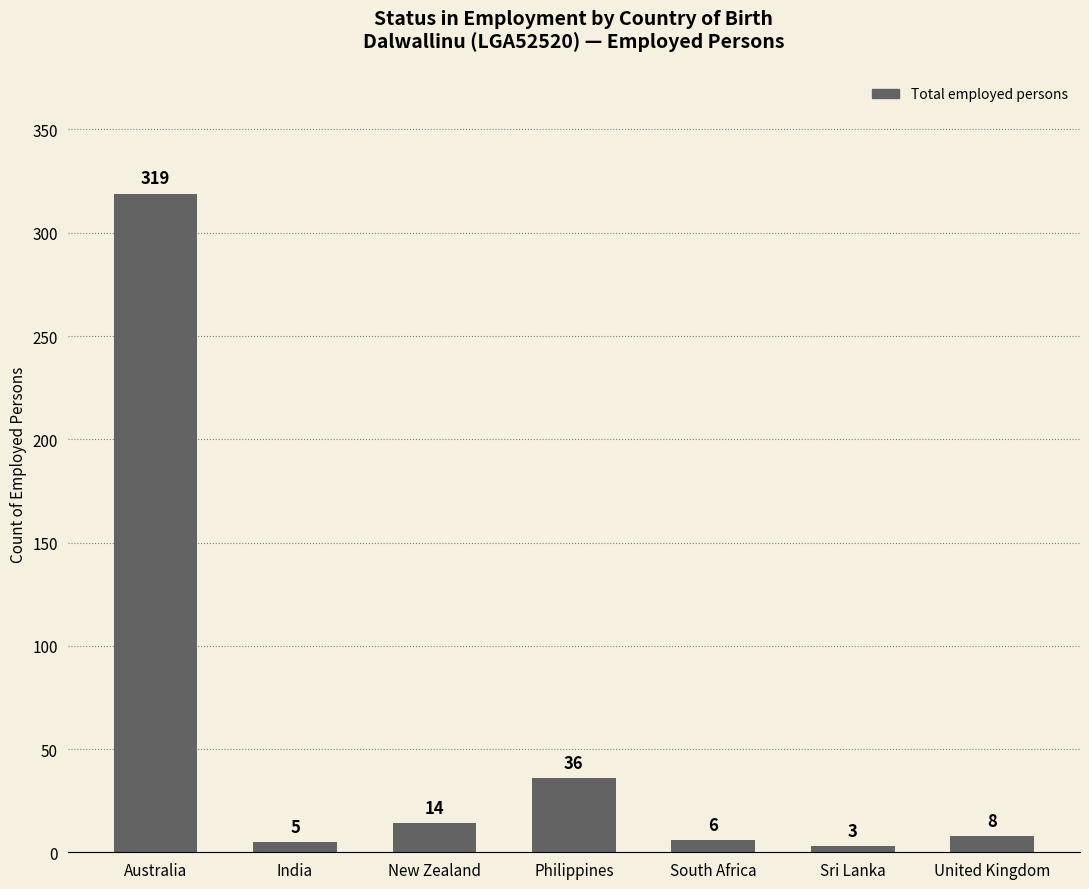

Read the value at Australia.

319